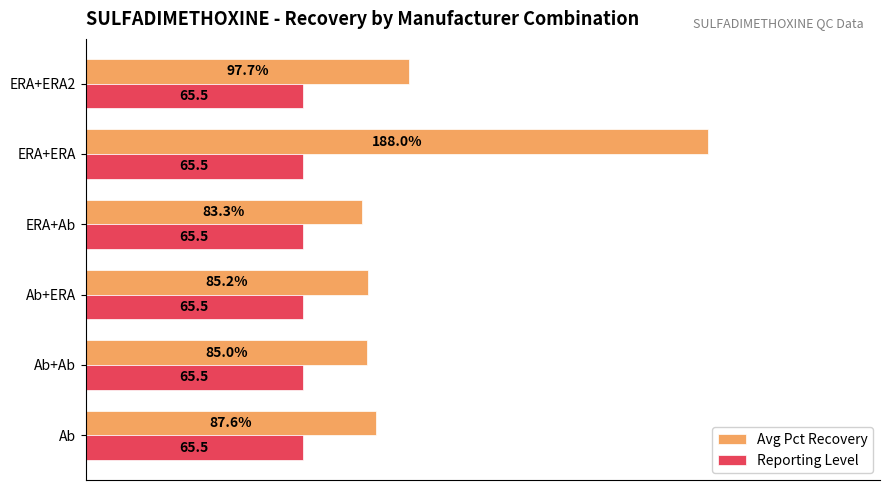

At which label does Avg Pct Recovery reach its peak?

ERA+ERA